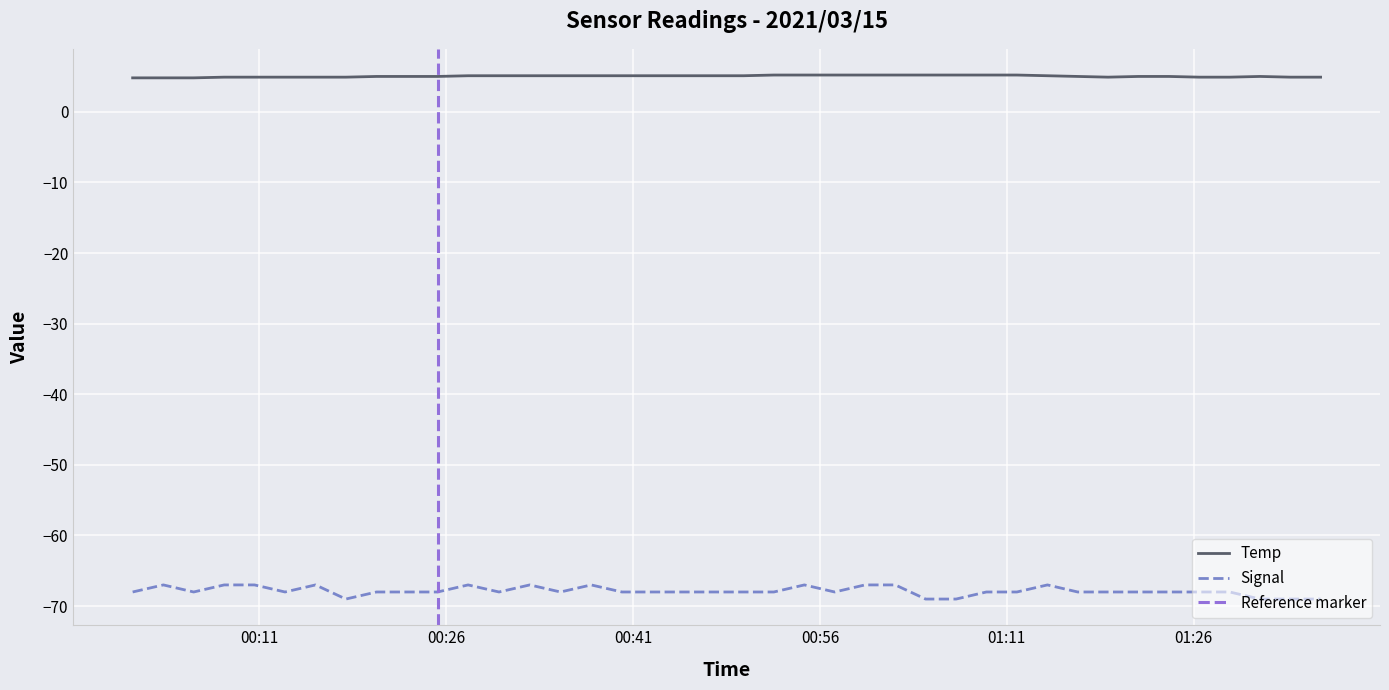

What is the label of the 17th point from the right?

2021/03/15 00:57:11